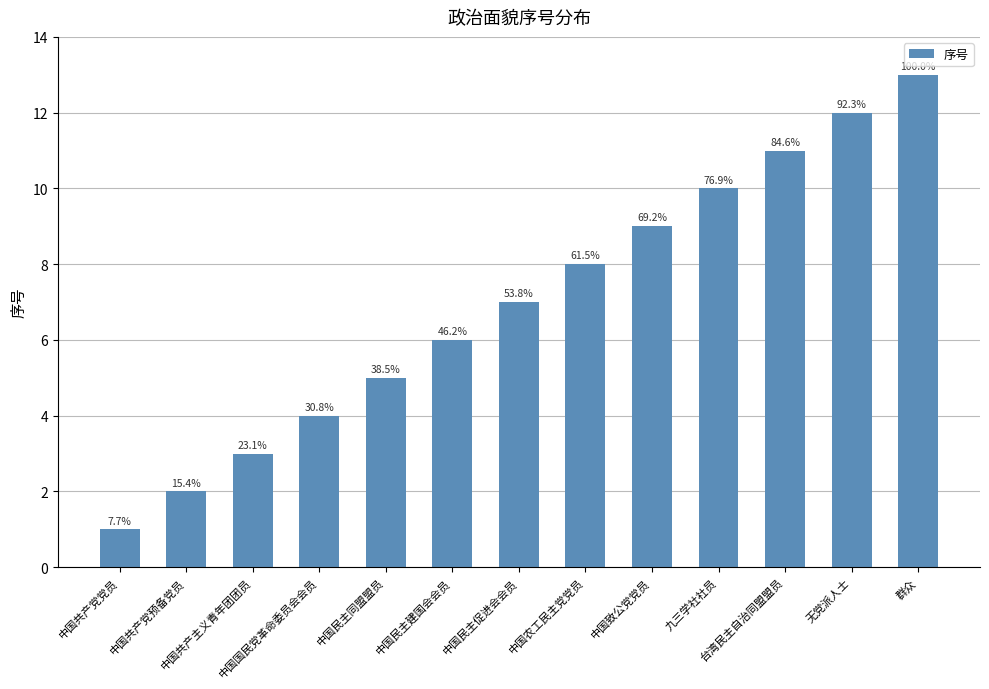

Which has a higher value, 中国致公党党员 or 中国共产党预备党员?

中国致公党党员